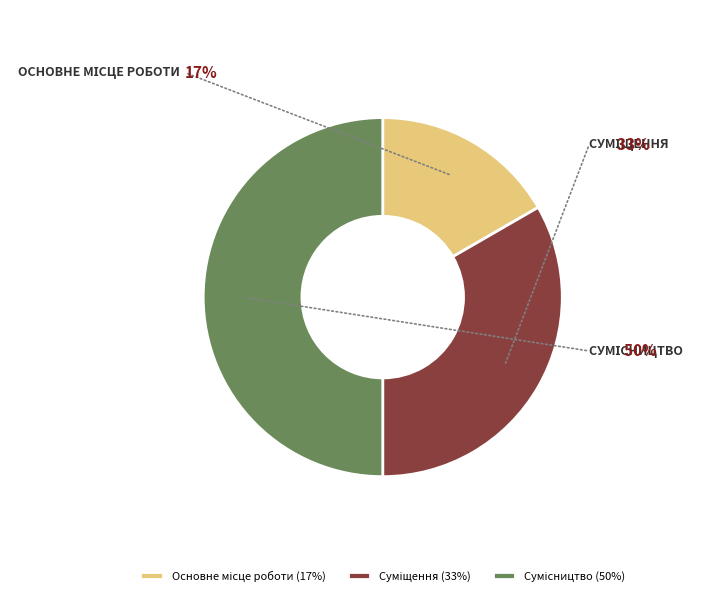

Is the sum of Сумісництво and Суміщення greater than half?

Yes